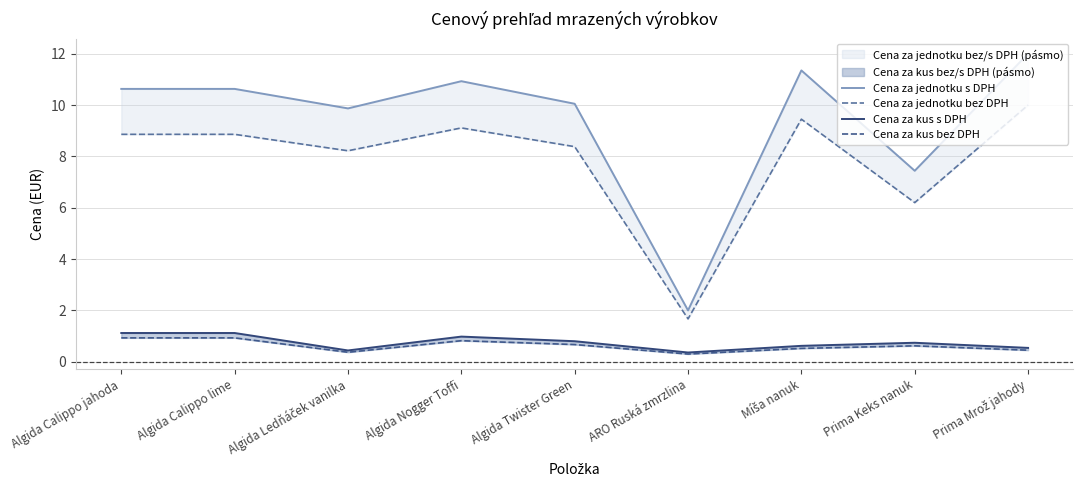

What is the difference between the maximum and second lowest values in the Cena za kus s DPH series?

0.7